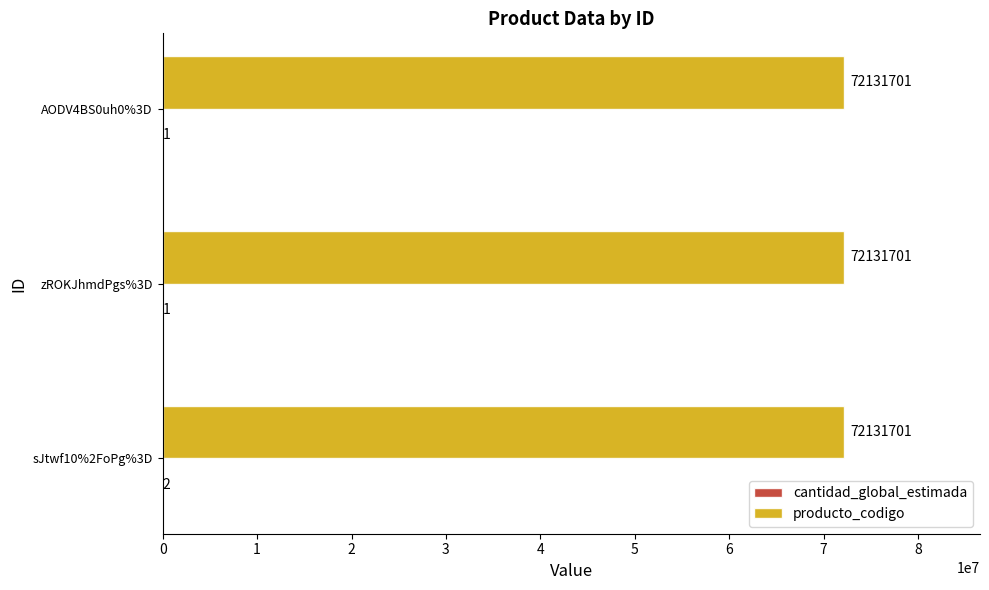

What value does the producto_codigo series have at zROKJhmdPgs%3D?

72131701